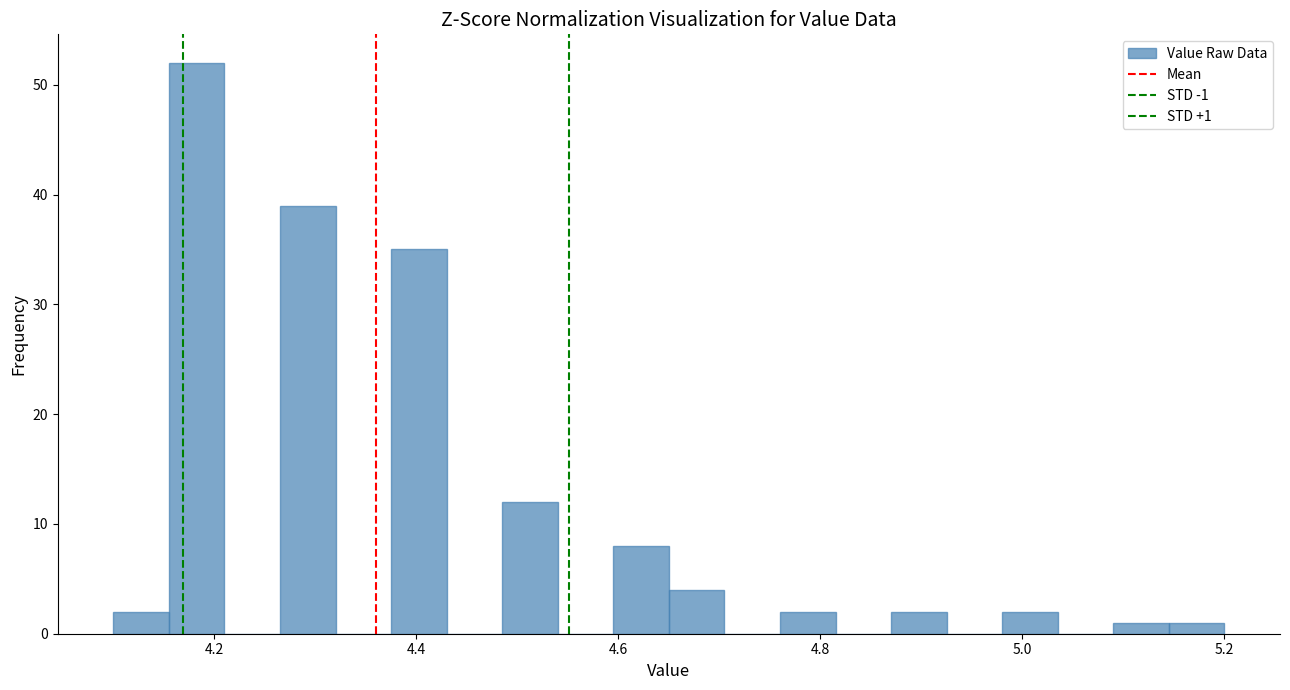

Read against the x-axis, roughly where is the centre of the tallest bar?

4.18